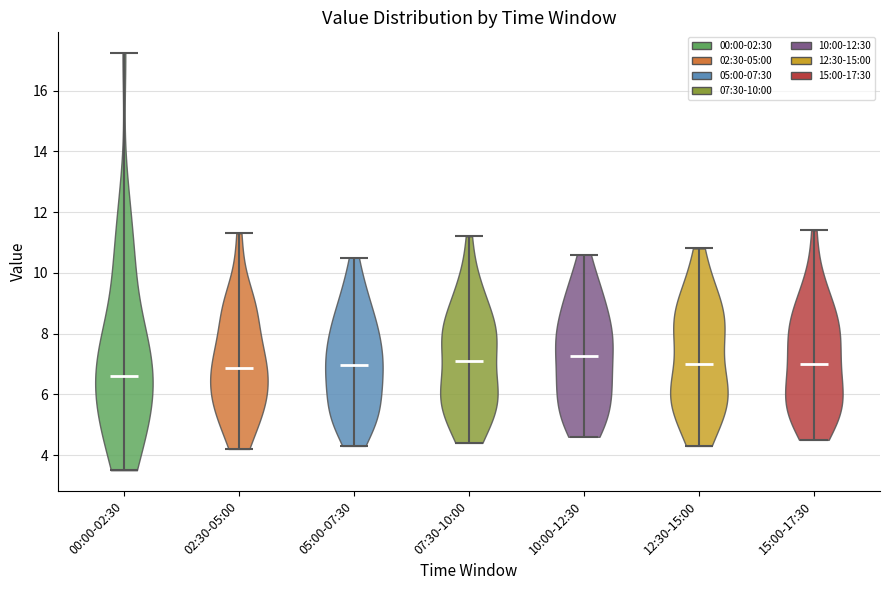

What is the lowest point the violin for 10:00-12:30 reaches on the y-axis? The values are not printed on the chart, so give them approximately, as read against the axis.

4.6